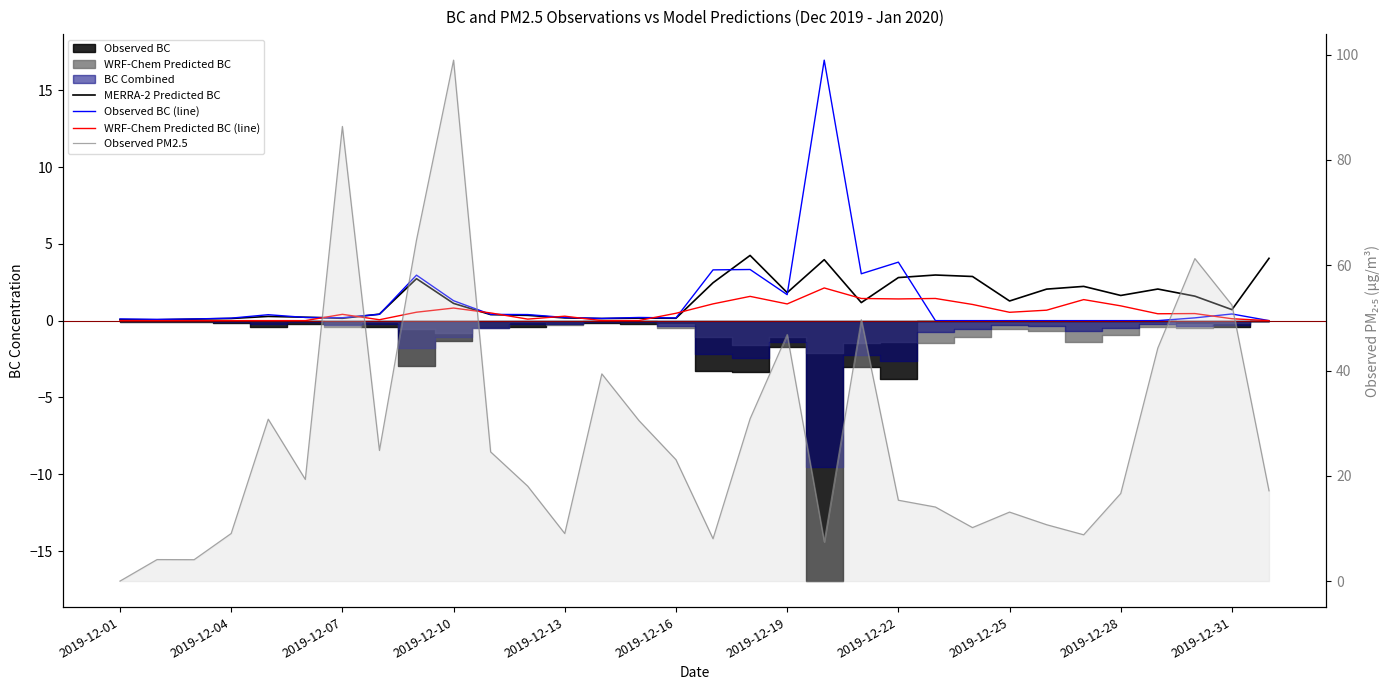

Does the chart display data point markers on the line(s)?

No